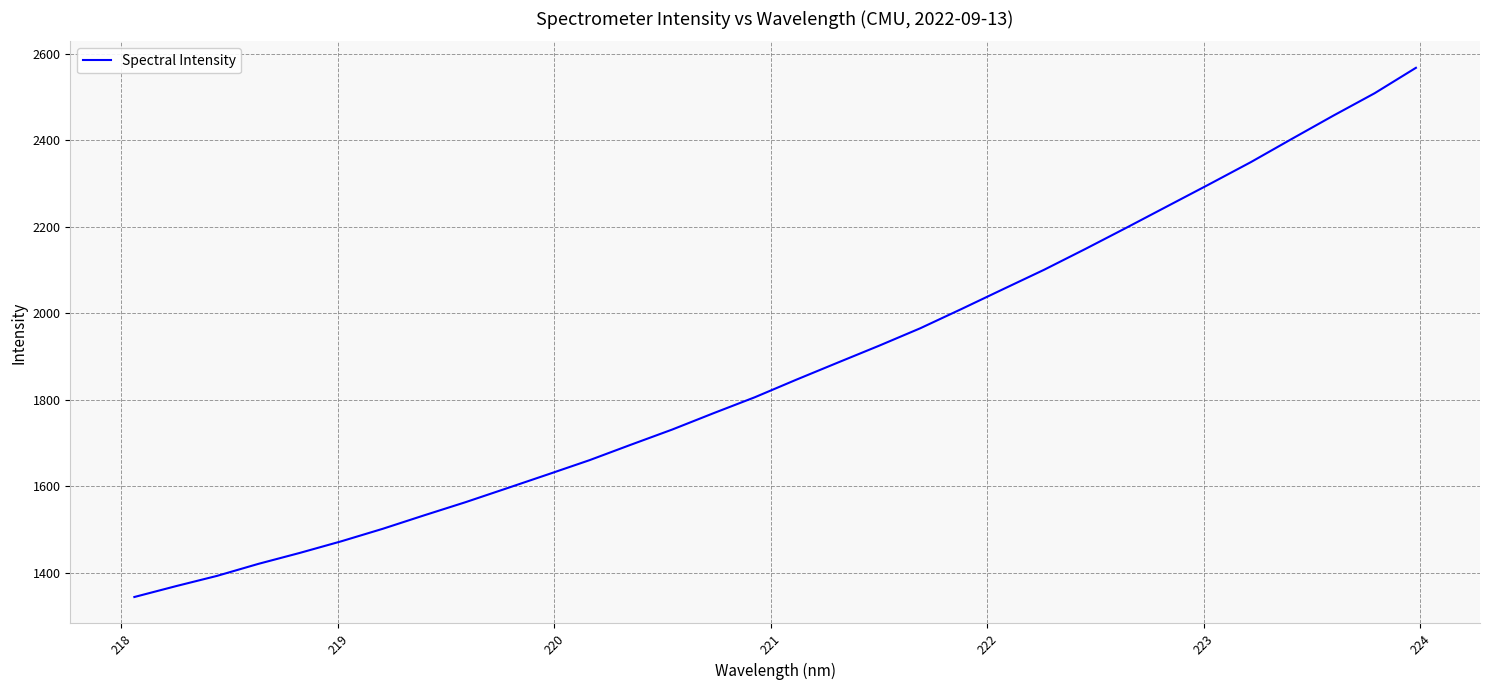

What is the minimum value shown in the chart?

1344.5